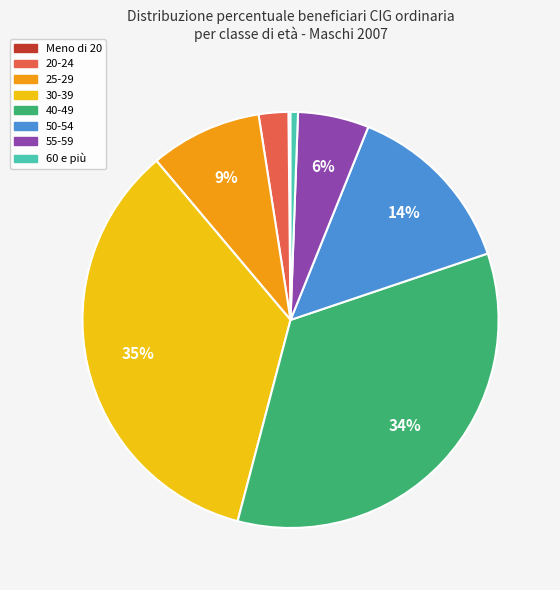

Combined, do 55-59 and 30-39 account for over 50%?

No